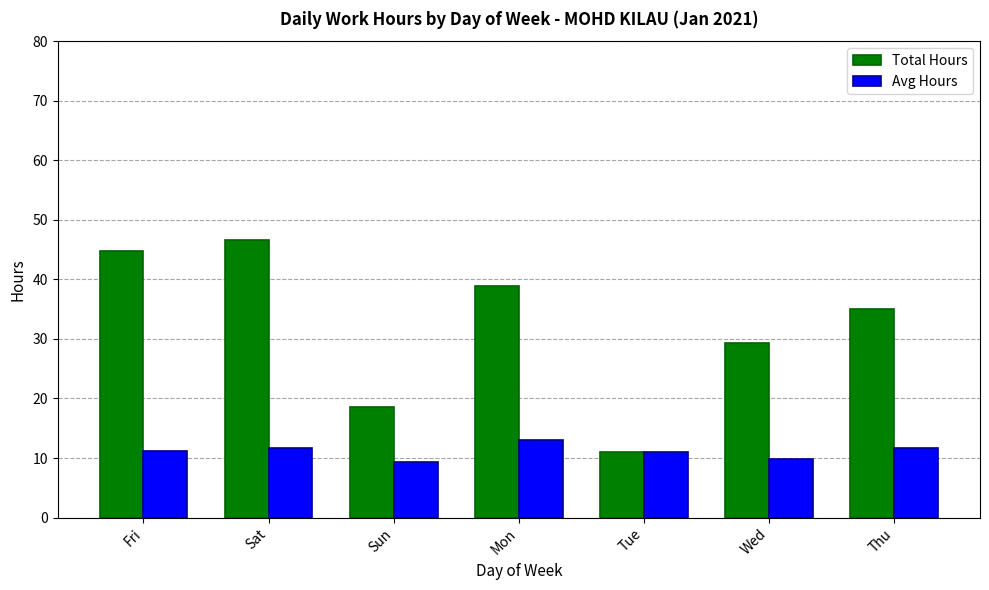

What is the label of the 6th bar from the left?

Wed